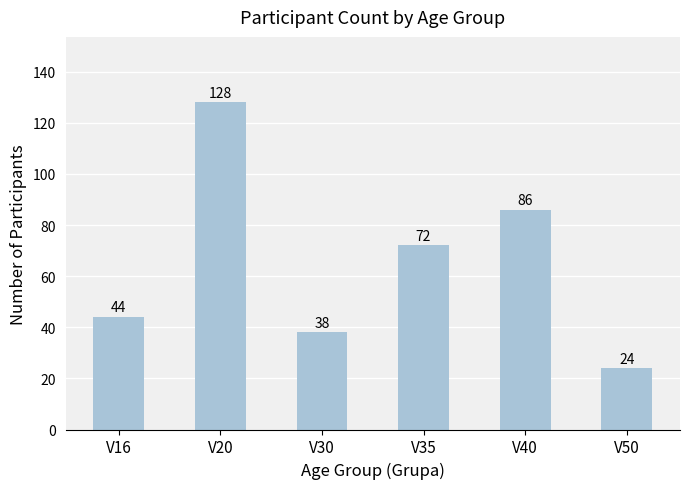

Reading left to right, transcribe all the data shown in this chart.

V16=44	V20=128	V30=38	V35=72	V40=86	V50=24